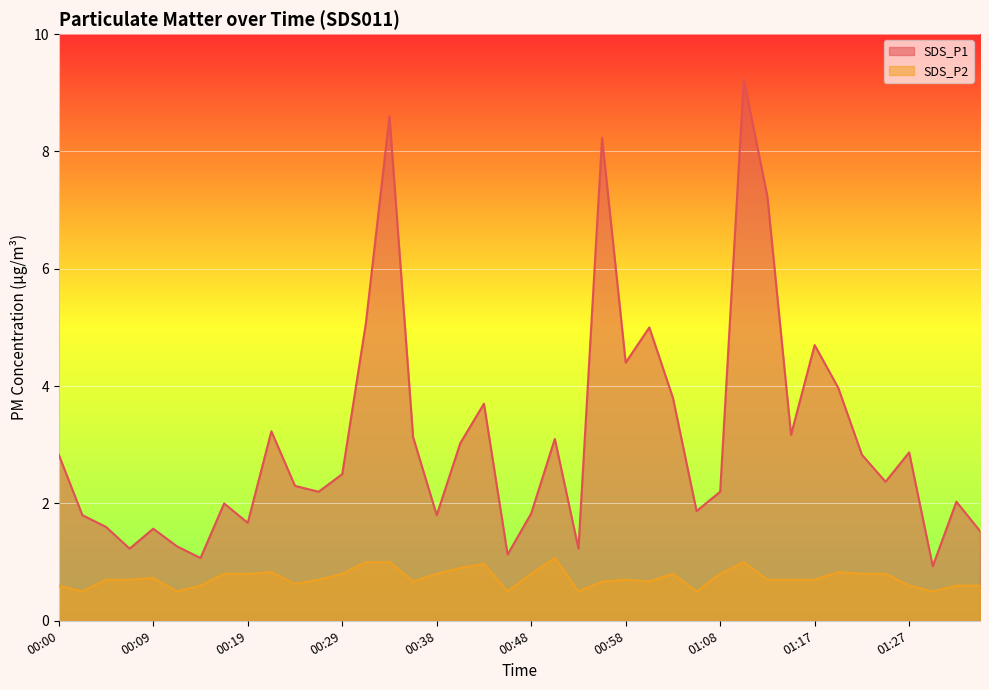

Rank the series at 01:25 from highest to lowest value.

SDS_P1, SDS_P2